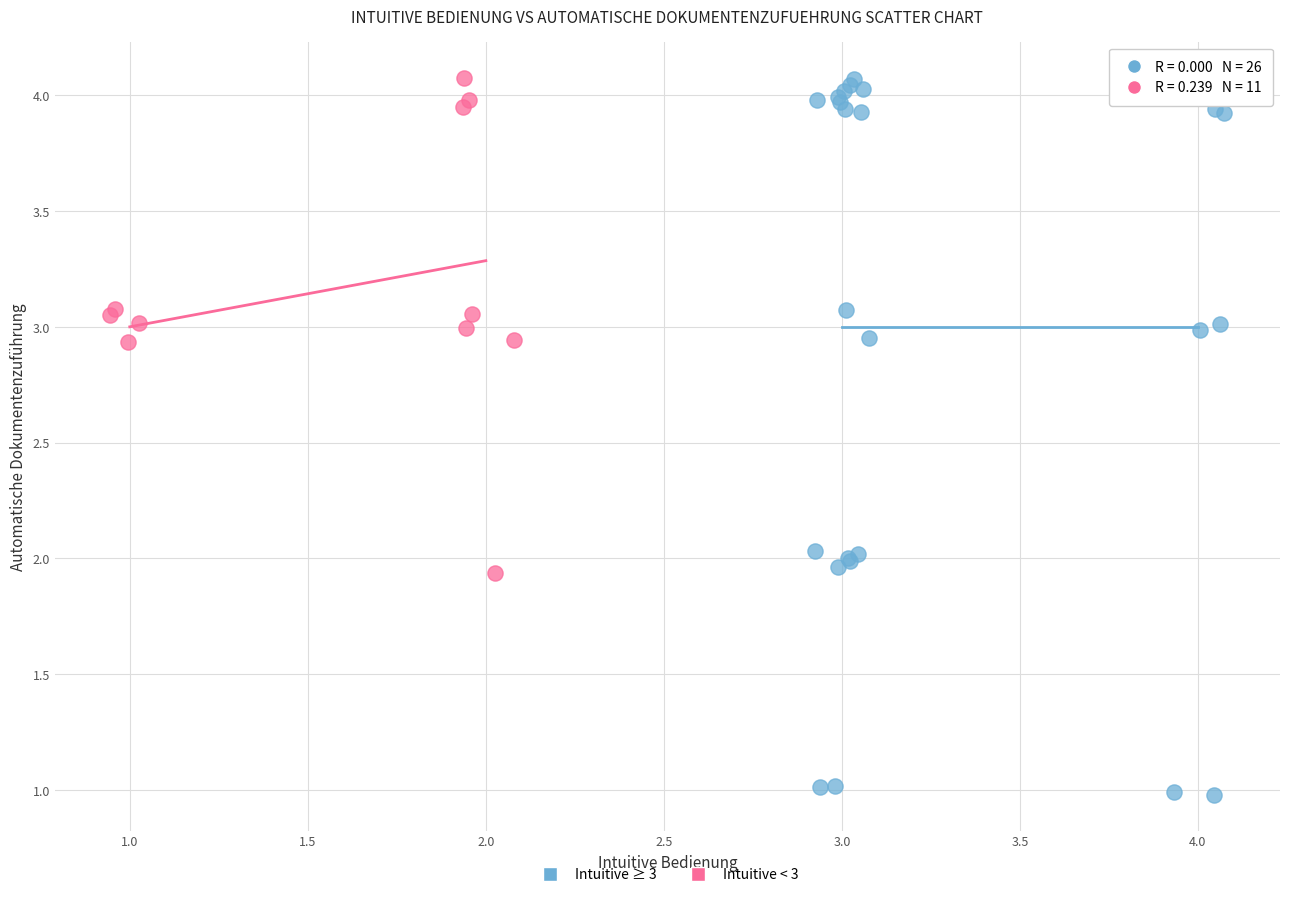

Which series has the largest Y range (max minus min)?

Intuitive ≥ 3